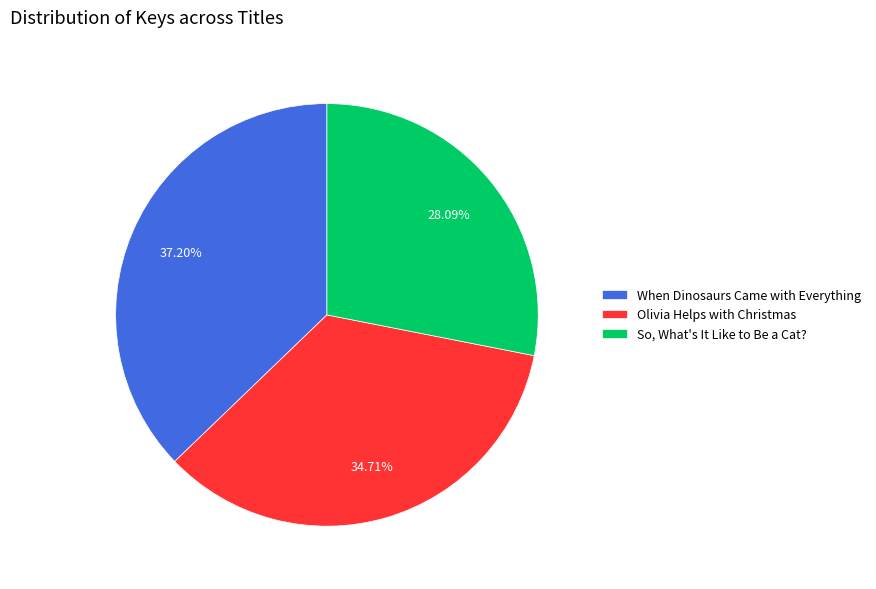

Which slice is the largest?

When Dinosaurs Came with Everything